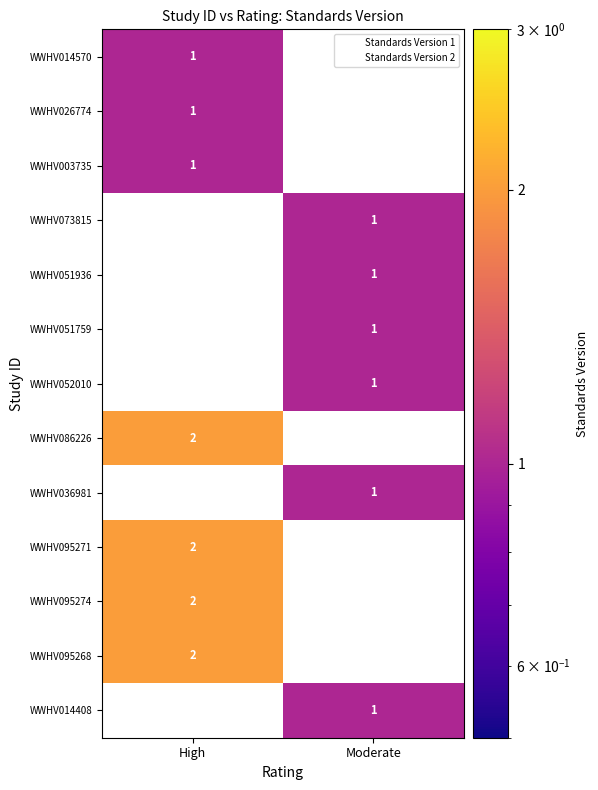

At which label is WWHV026774 closest to 1?

High